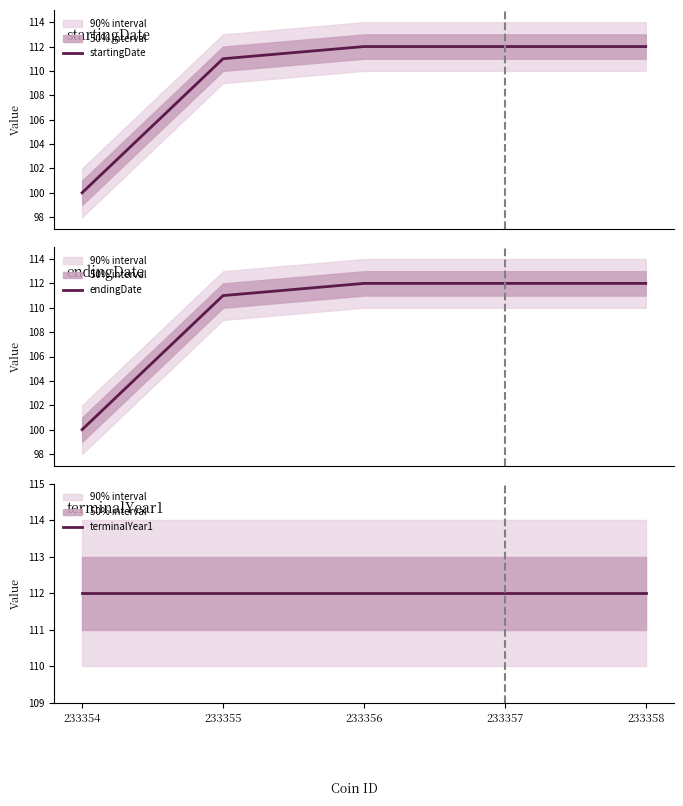

At which category does the chart reach its peak across all series?

233356